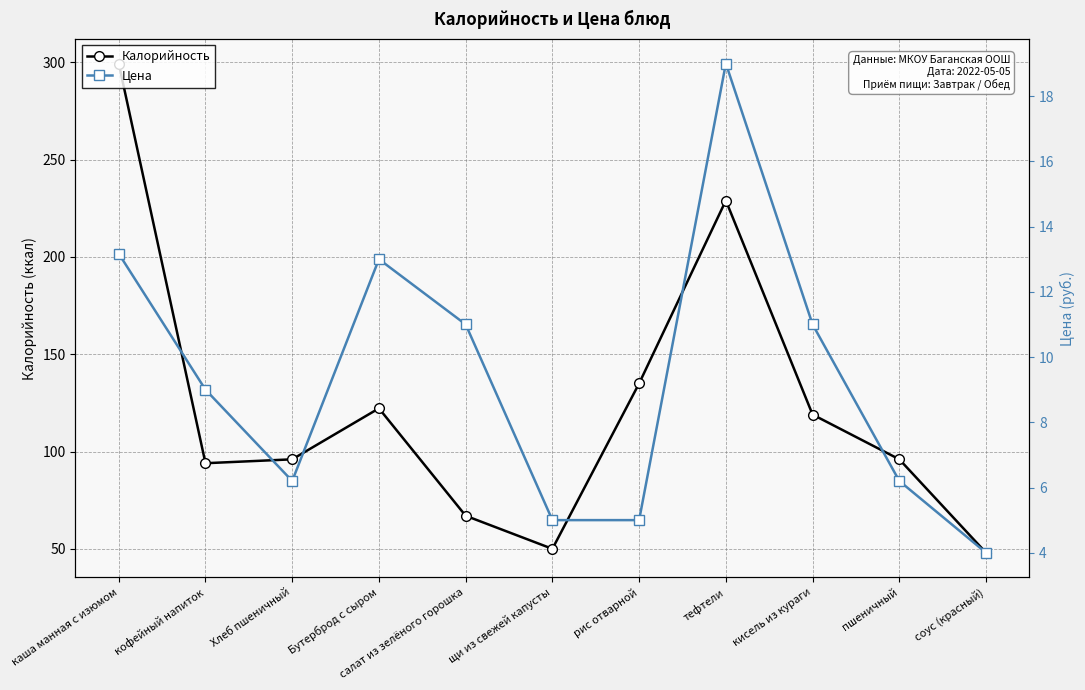

How many values in the Калорийность series are below 96?

4